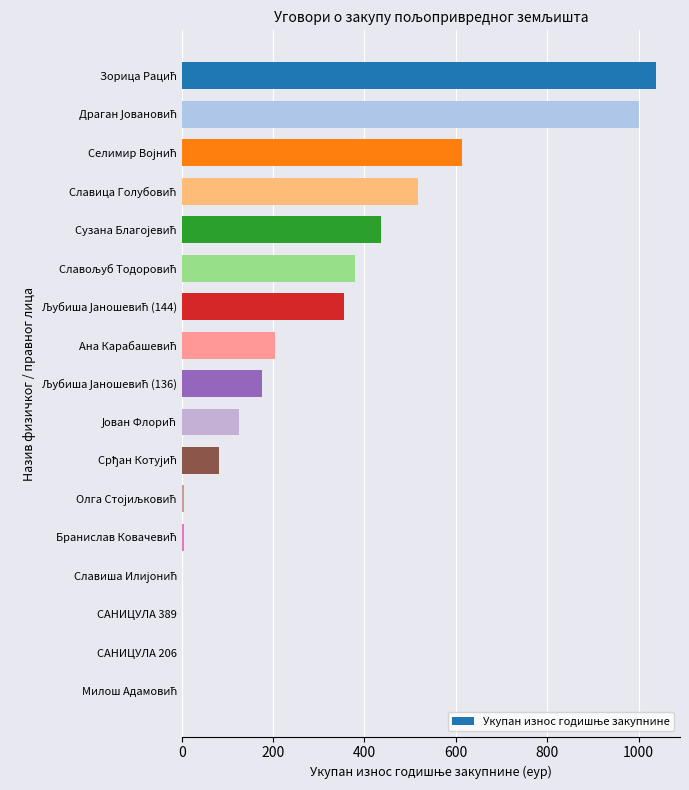

Are the bars horizontal?

Yes